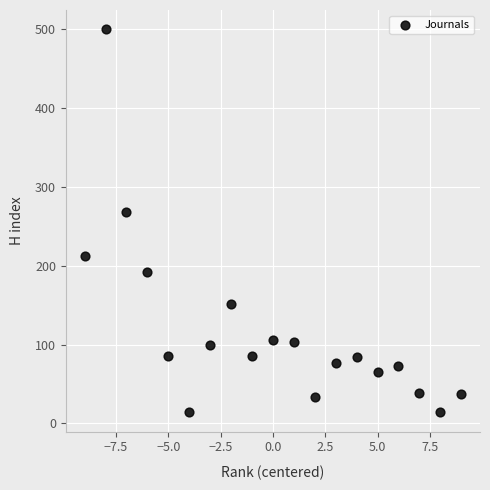

What Y value in the scatter plot is closest to 257?

268